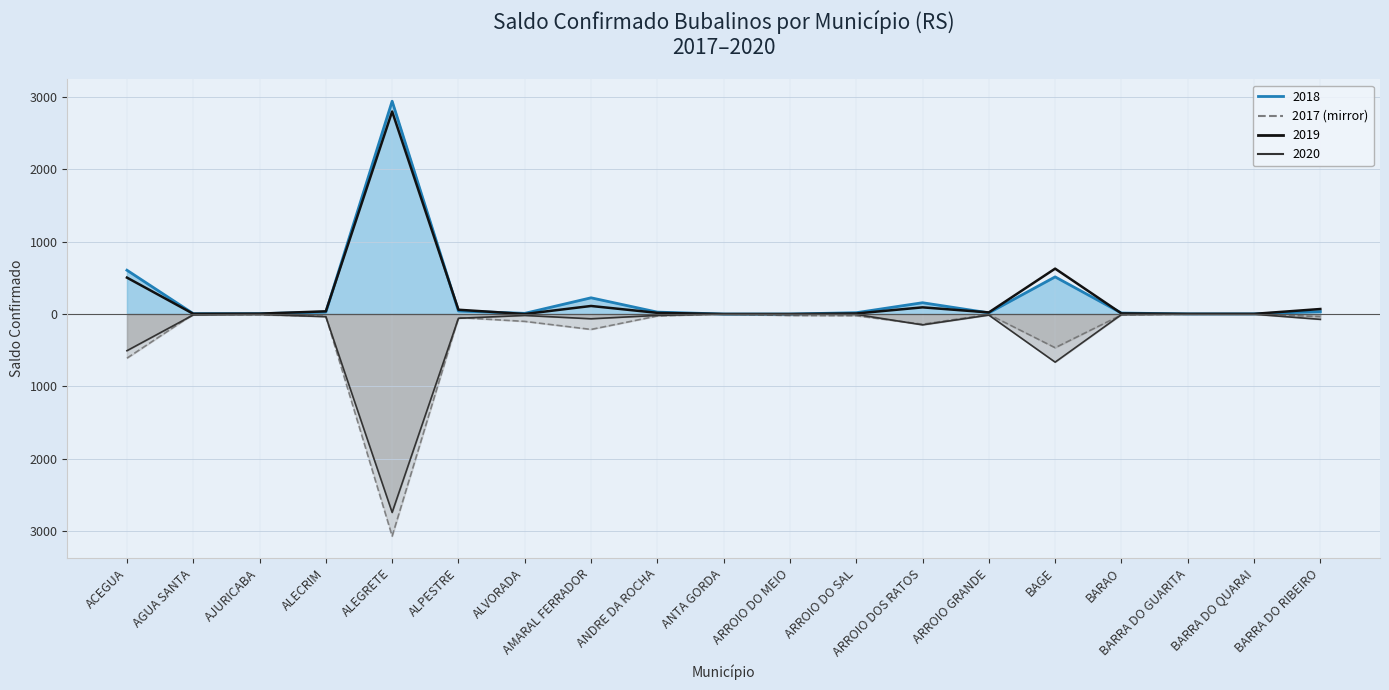

Rank the series by their maximum value, from lowest to highest.

2017, 2020, 2019, 2018